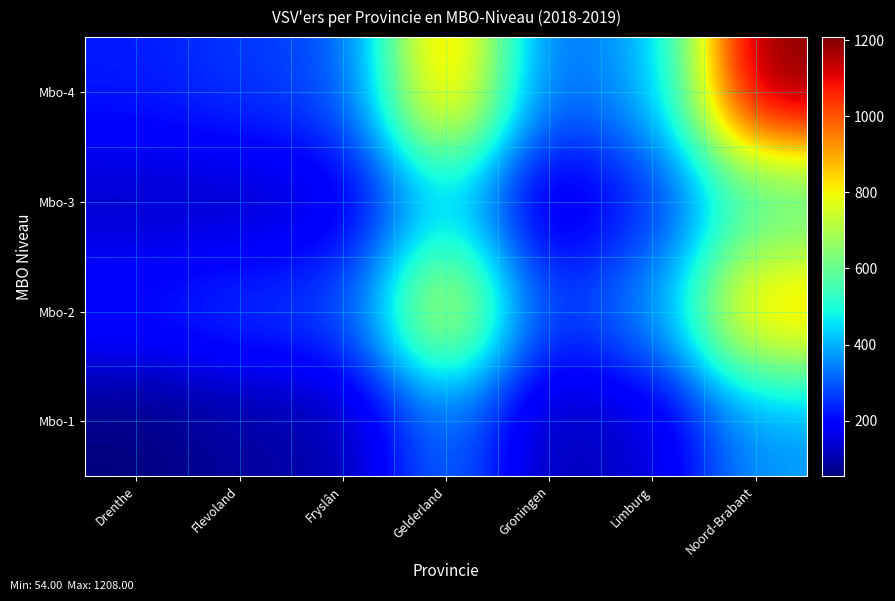

Count the number of categories in the chart.

7